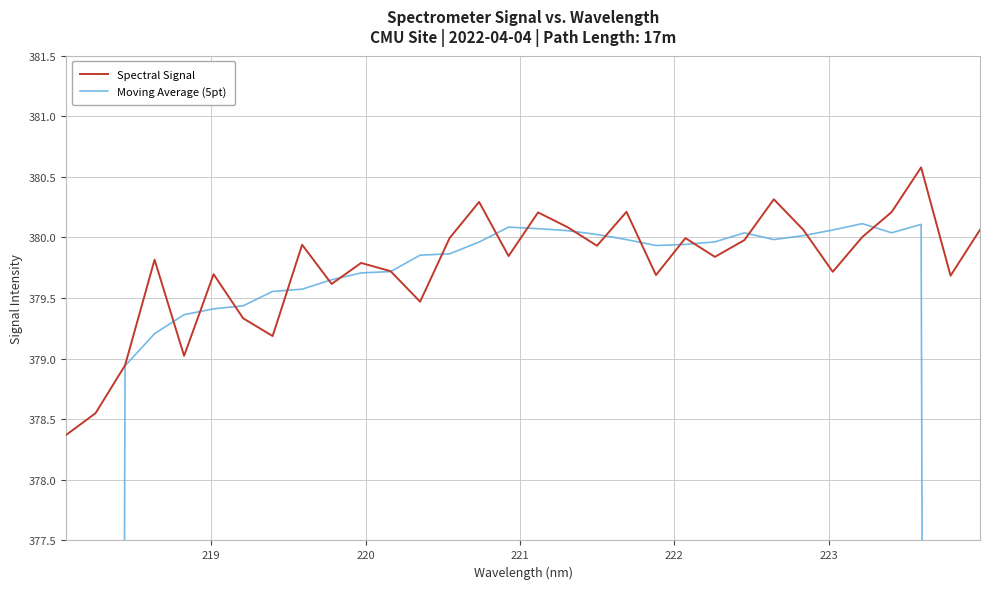

True or false: Moving Average (5pt) and Spectral Signal intersect in this chart.

True